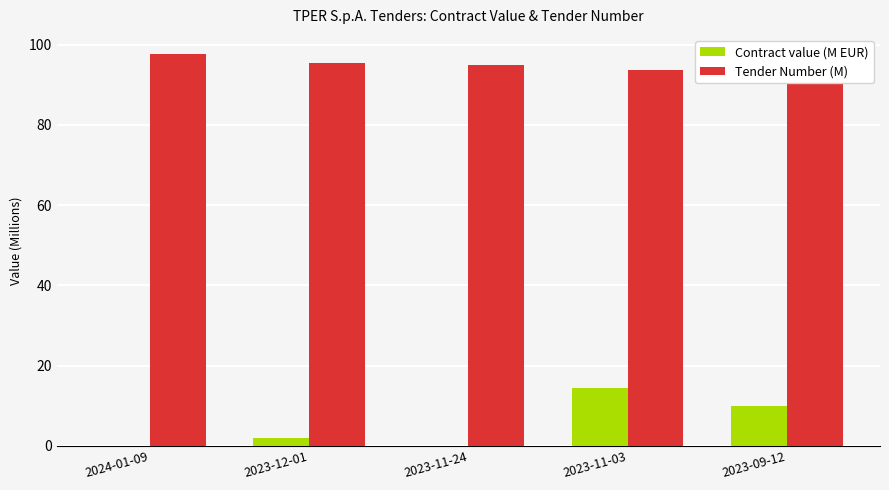

How many groups of bars are there?

5